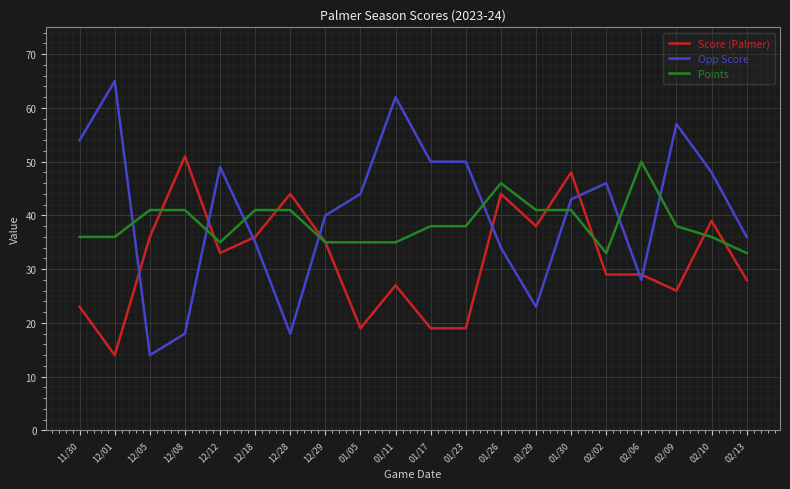

Is the value of Score (Palmer) at 12/28 greater than the value of Opp Score at 12/12?

No